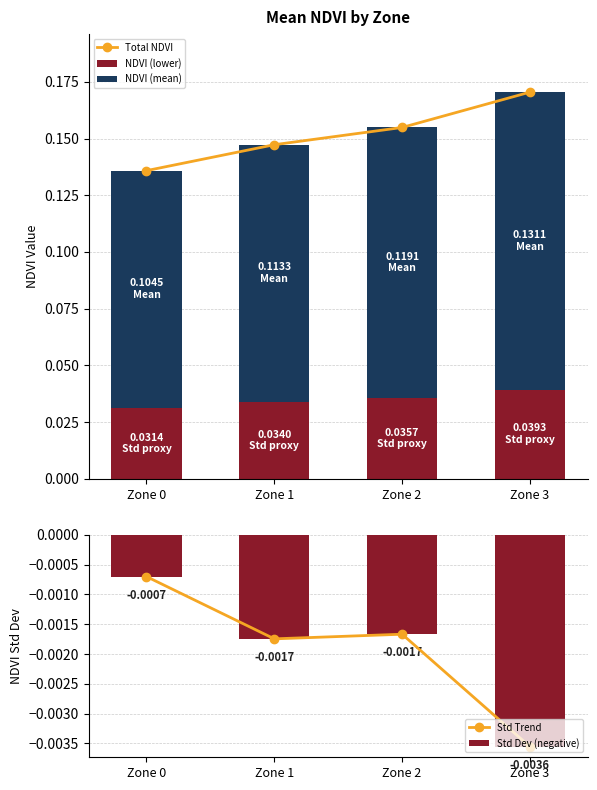

Is it true that Std Trend equals -0.0 at Zone 3?

False